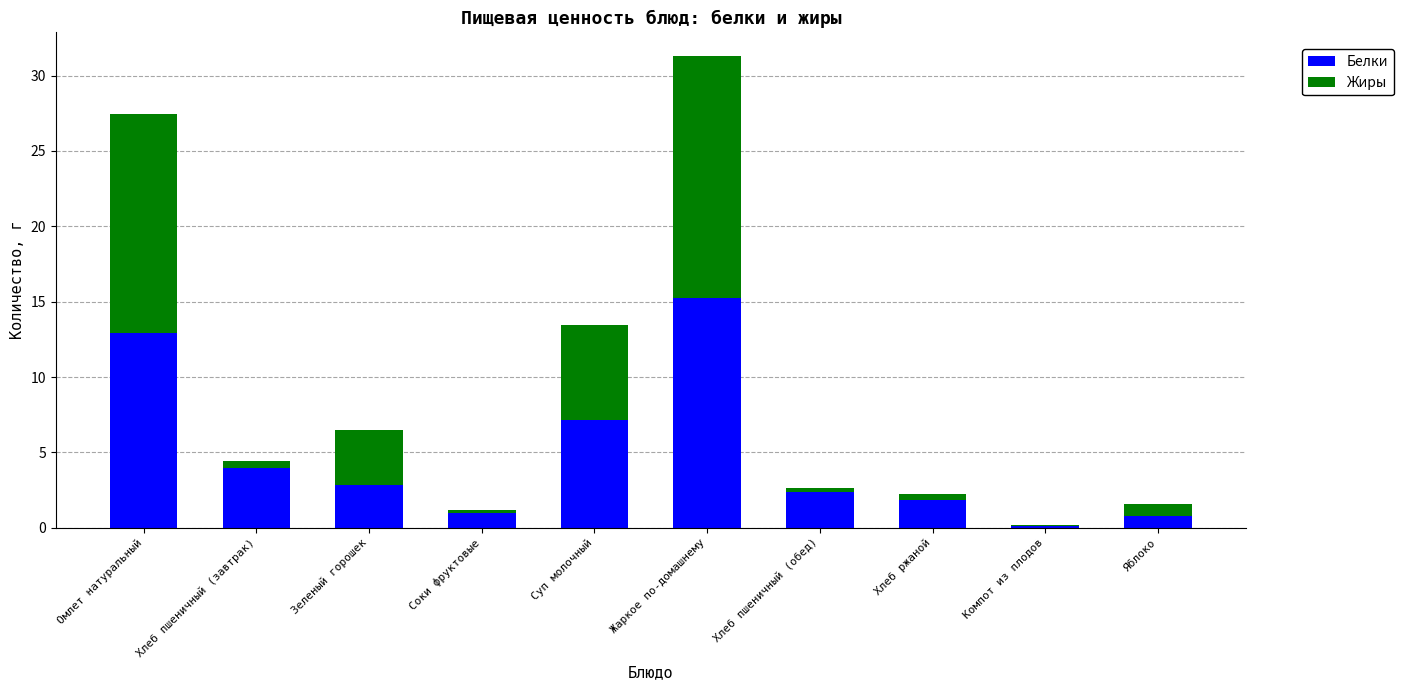

At which category is the sum across all series the highest?

Жаркое по-домашнему